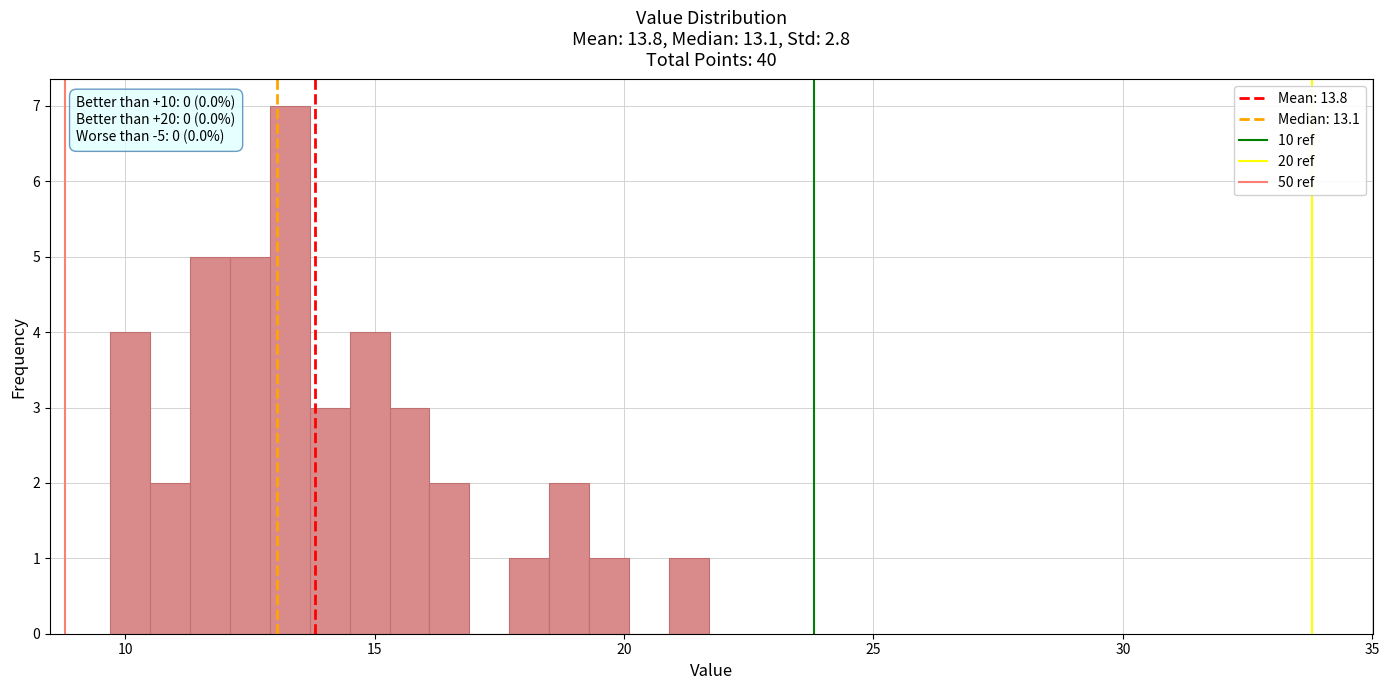

Around what value on the x-axis is the tallest bar? Give the approximate position of its centre, as read against the axis.

13.5